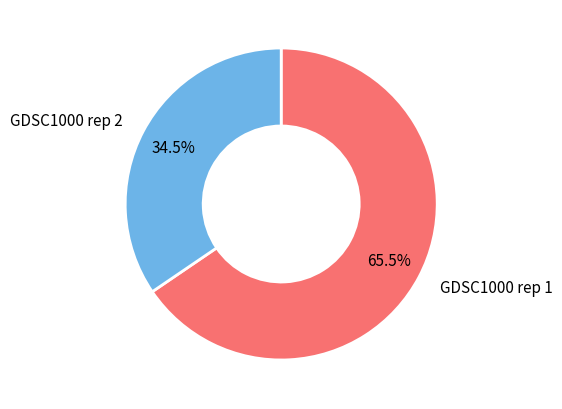

Count the number of slices in the pie.

2